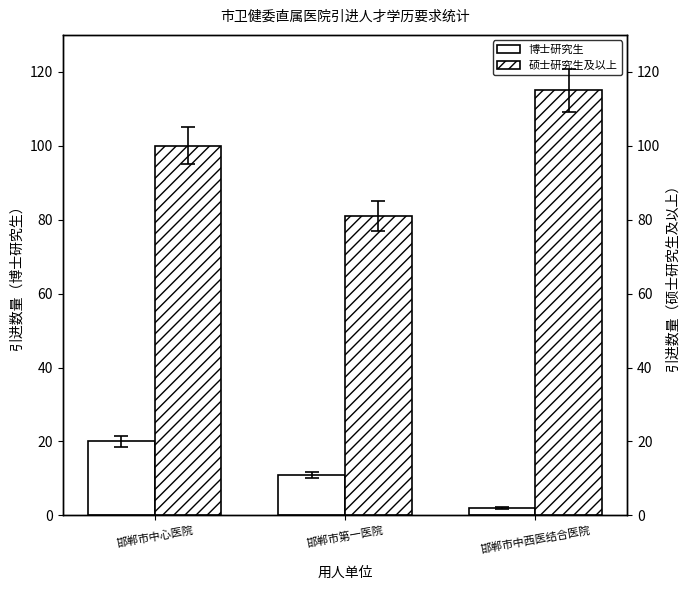

True or false: 硕士研究生及以上 has a value of 180 at 邯郸市中西医结合医院.

False